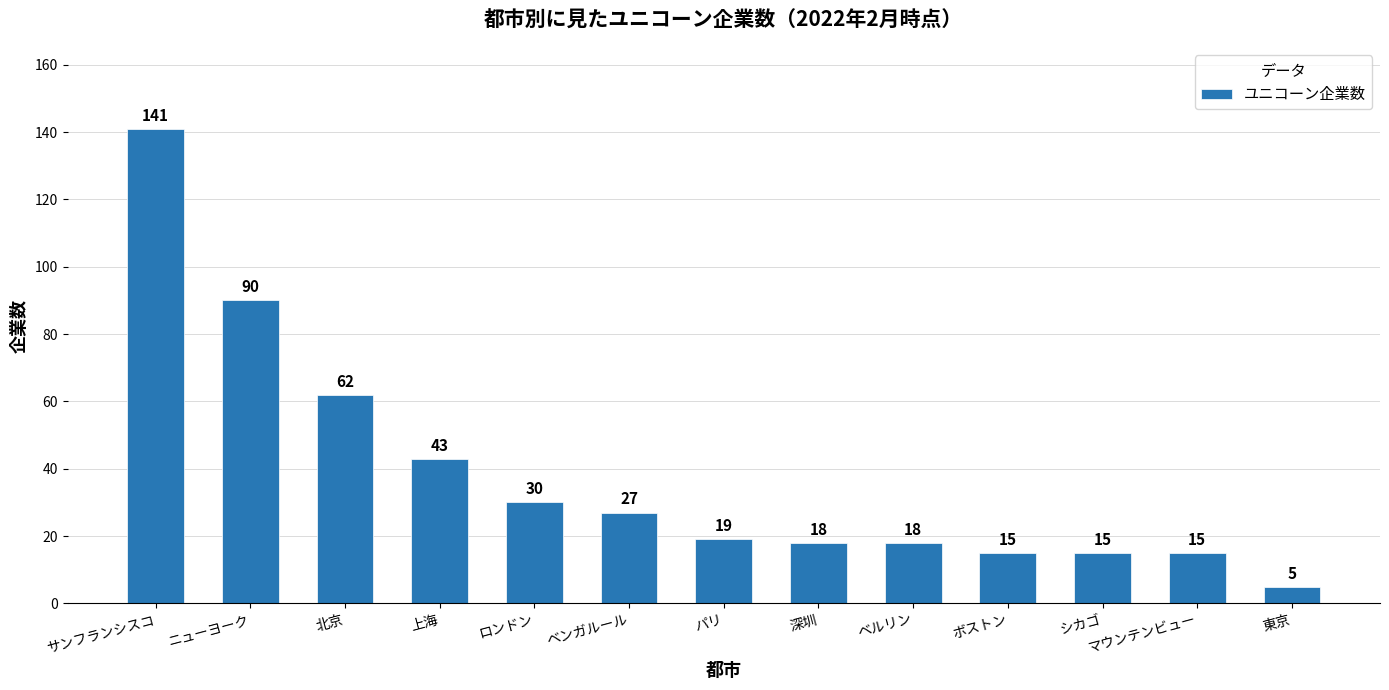

How many series are shown in this chart?

1